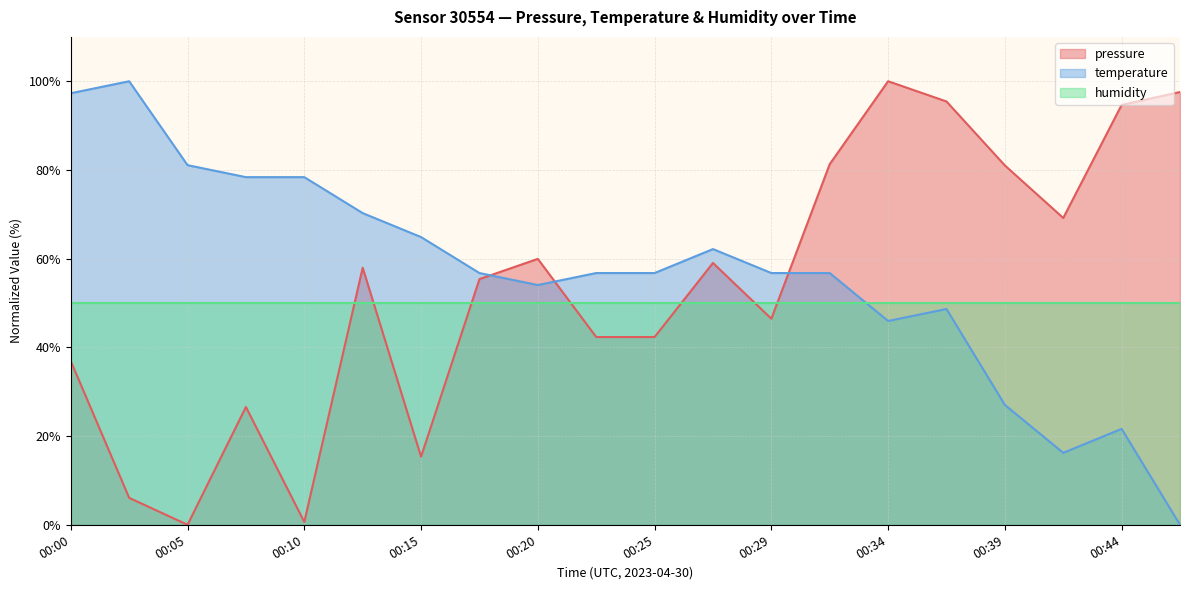

At which category is the sum across all series the highest?

00:34